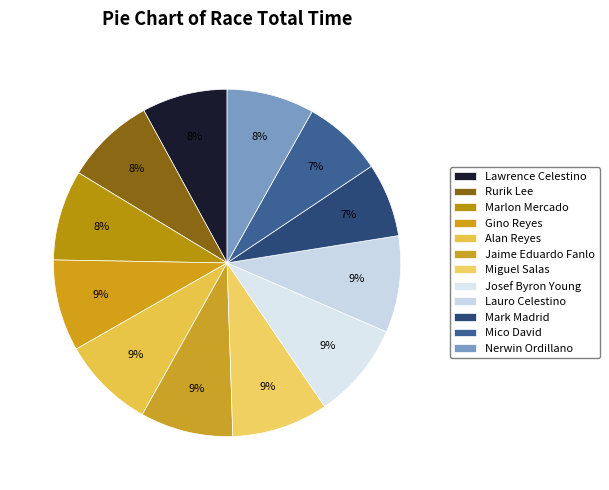

Combined, what portion of the pie is Jaime Eduardo Fanlo and Lawrence Celestino?

16.6%